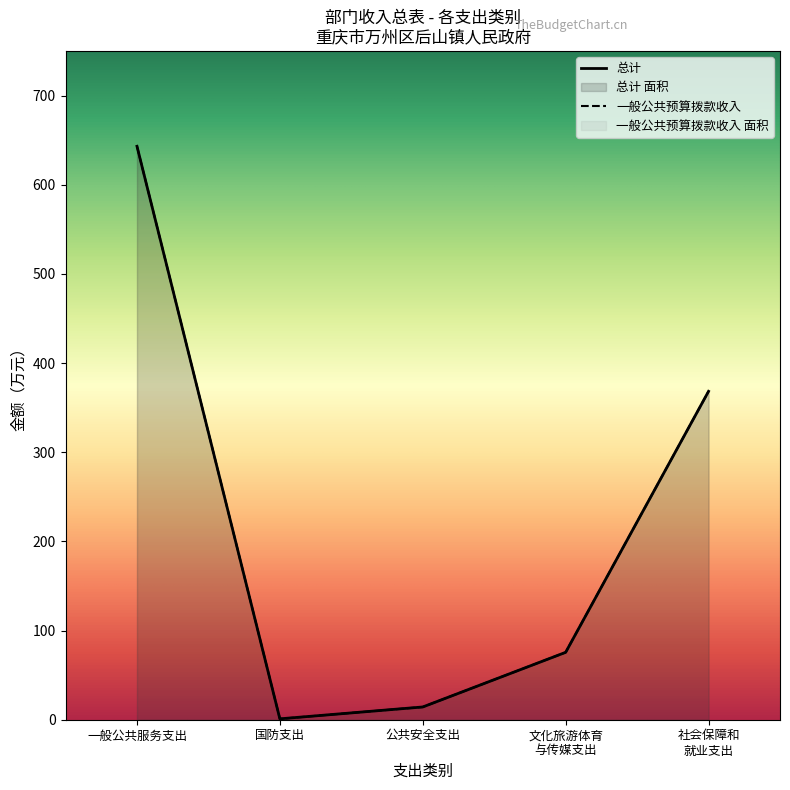

What is the total value across all series at 公共安全支出?

28.6